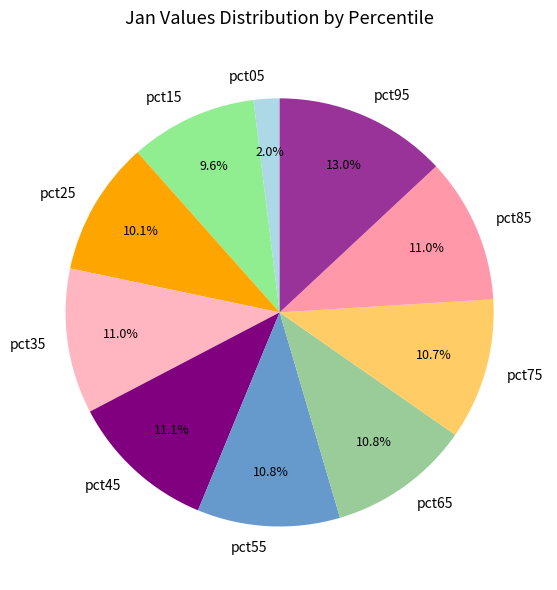

Count the number of slices in the pie.

10